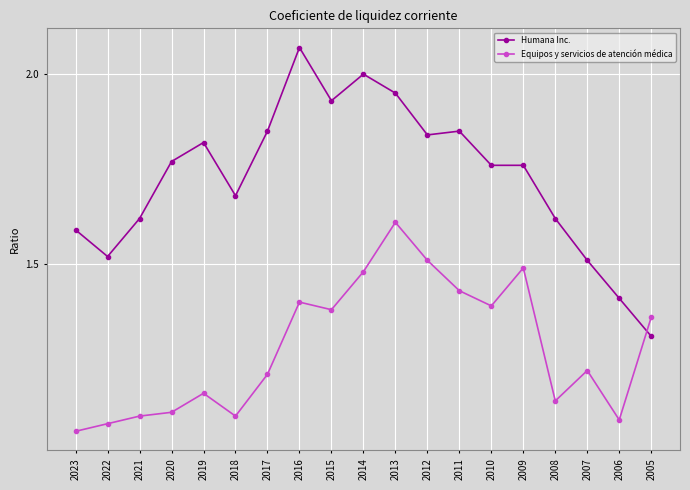

Is the value of Humana Inc. at 2020 greater than the value of Equipos y servicios de atención médica at 2017?

Yes